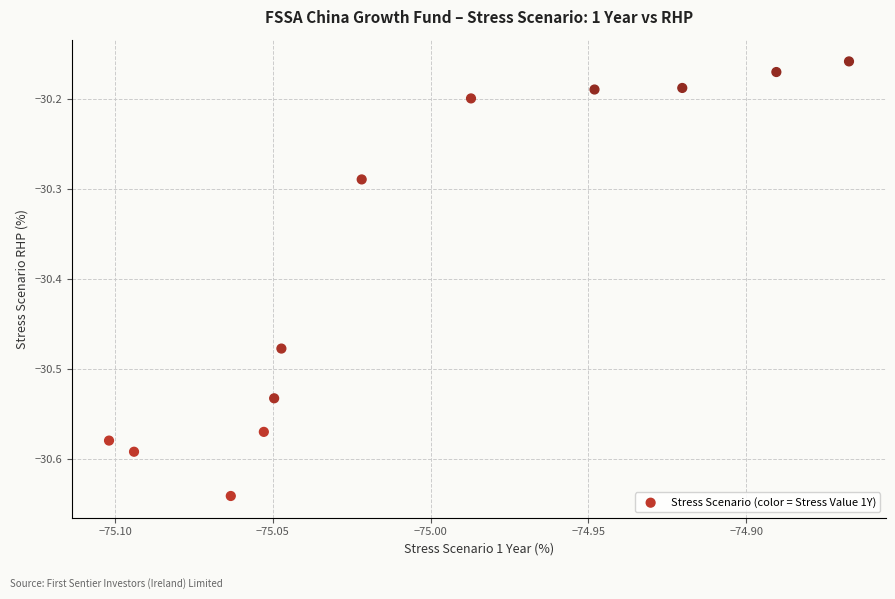

What is the range of Y values (max minus min)?

0.5